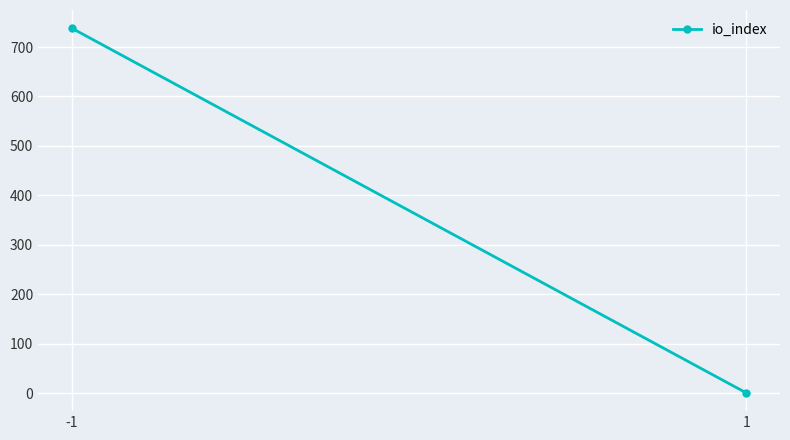

Rank the categories by value from highest to lowest.

-1, 1